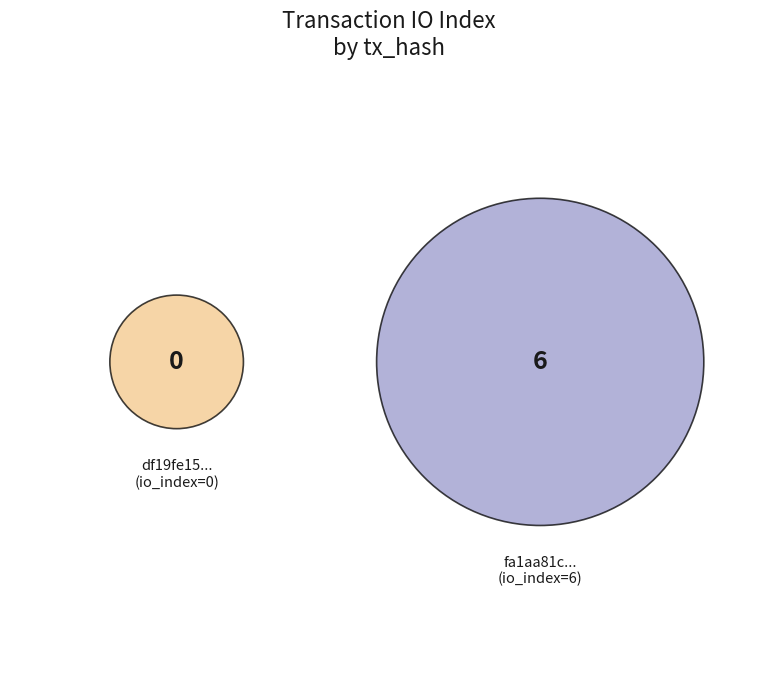

To the nearest percent, what is the combined percentage of io_index=0 and io_index=6?

100%